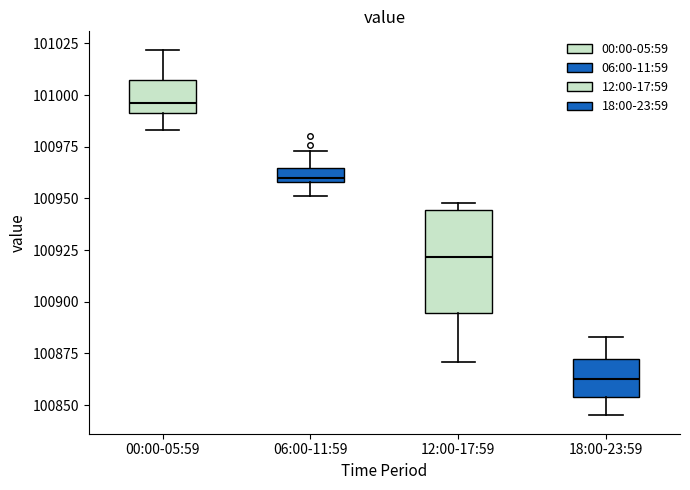

Which box's median line is the highest?

00:00-05:59